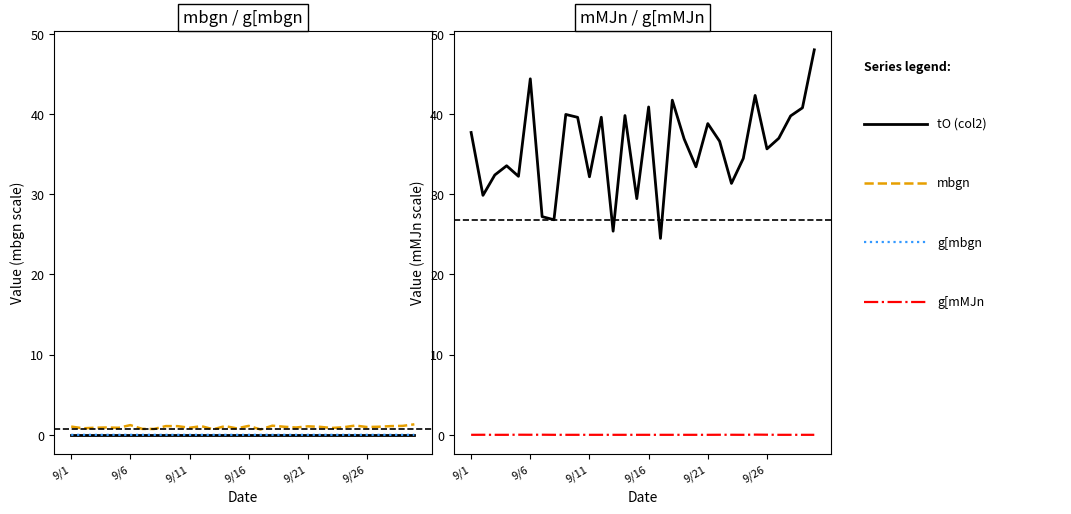

Is the value of mbgn at 9/21 greater than the value of g[mMJn at 9/1?

Yes